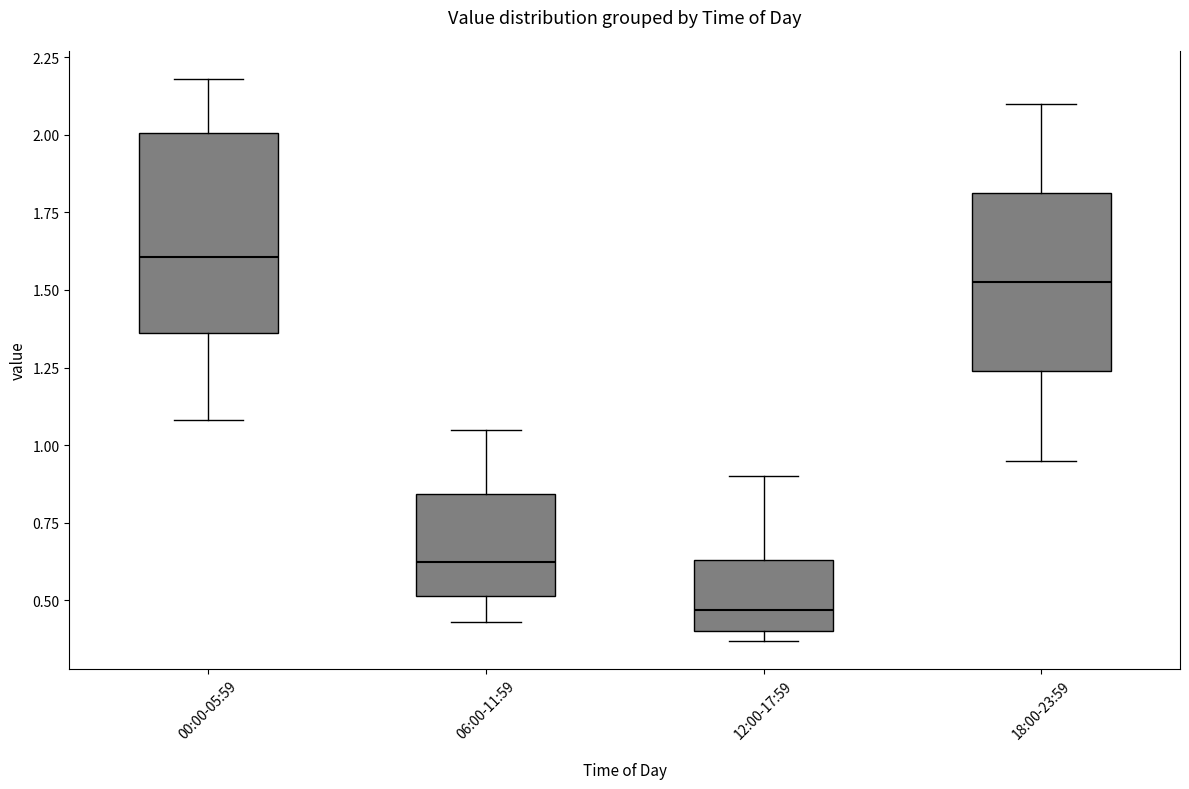

Where is the upper edge of the box for 18:00-23:59 on the y-axis? The values are not printed on the chart, so give them approximately, as read against the axis.

1.80